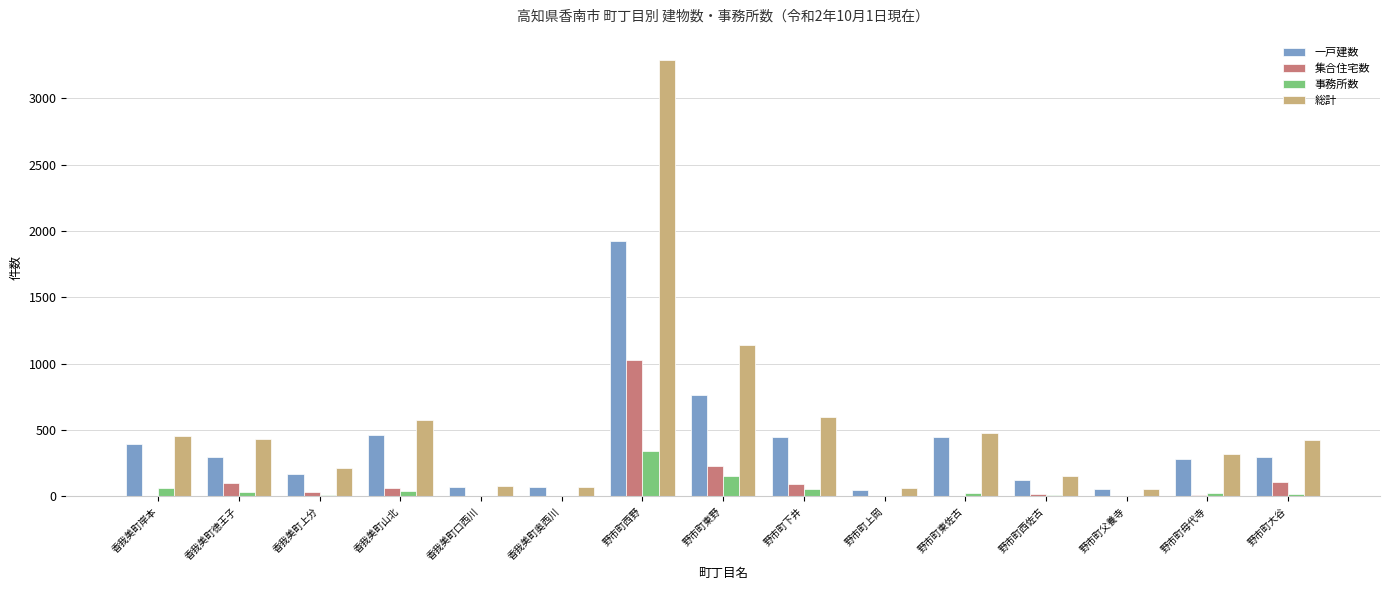

What is the greatest value displayed?

3292